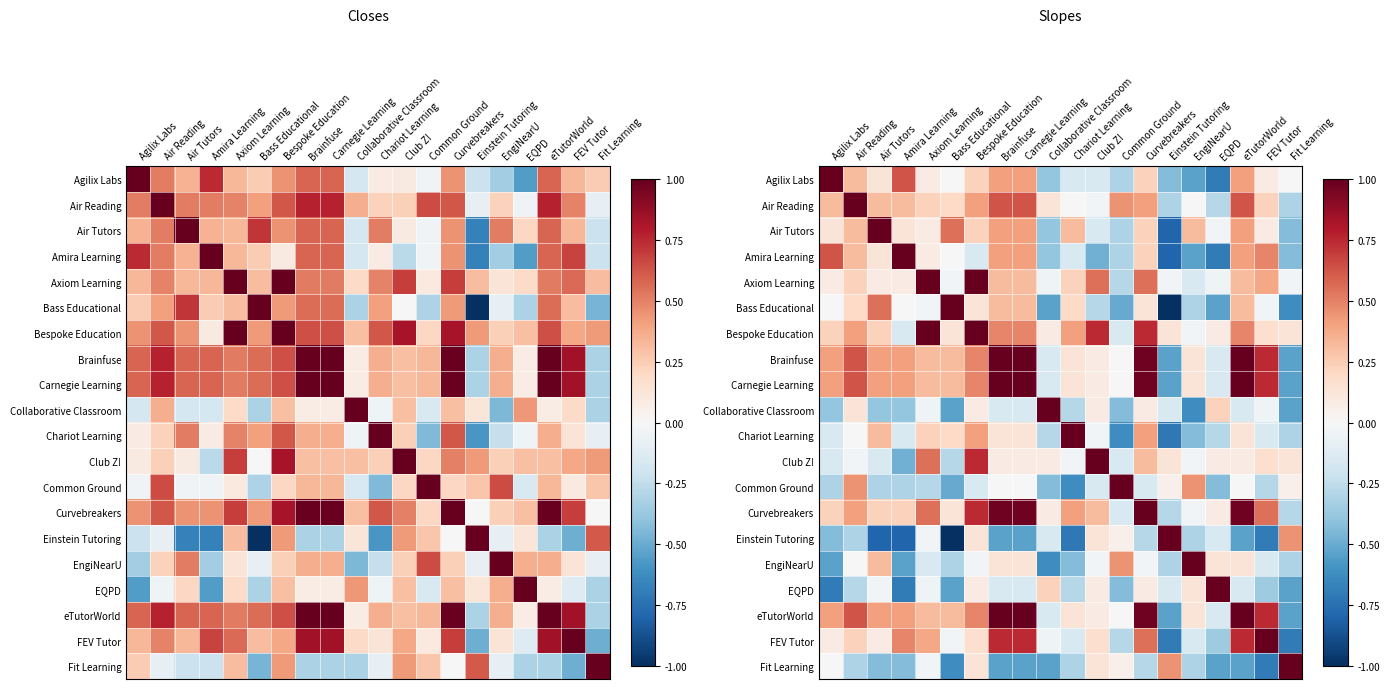

Which category has the lowest value across all series?

Einstein Tutoring